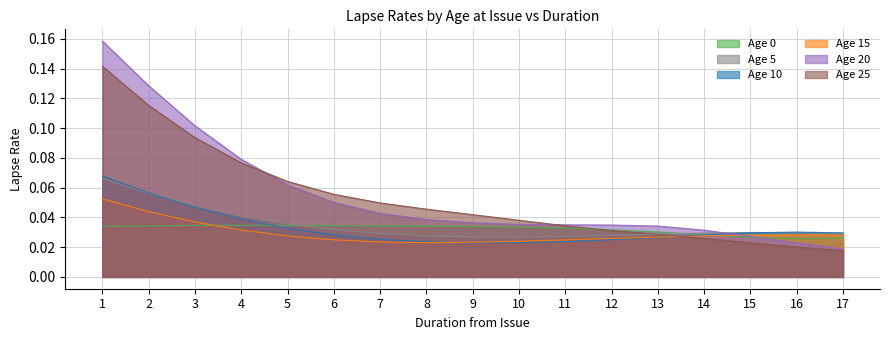

Between 3 and 4, which series saw the biggest shift?

Age 20